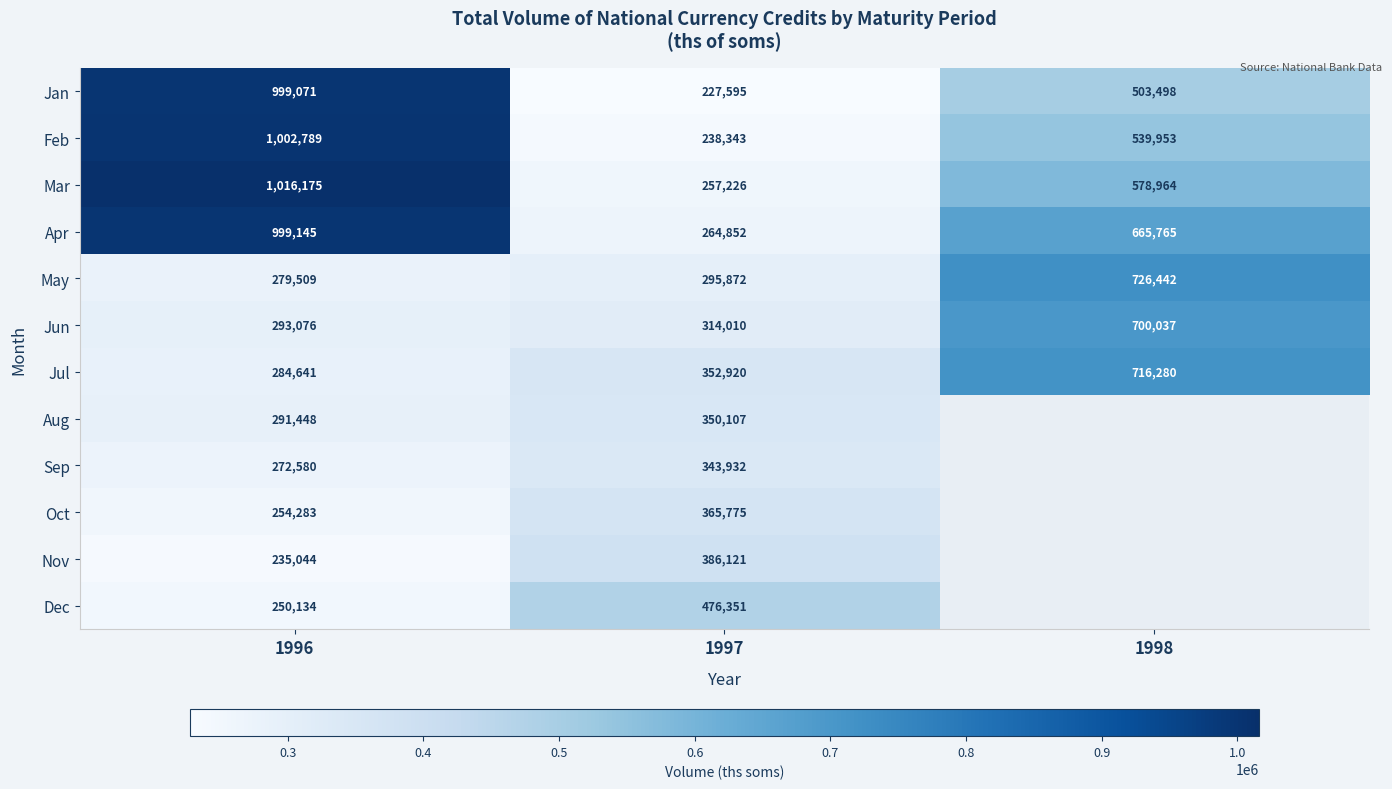

Which category has the highest value in the Mar series?

1996